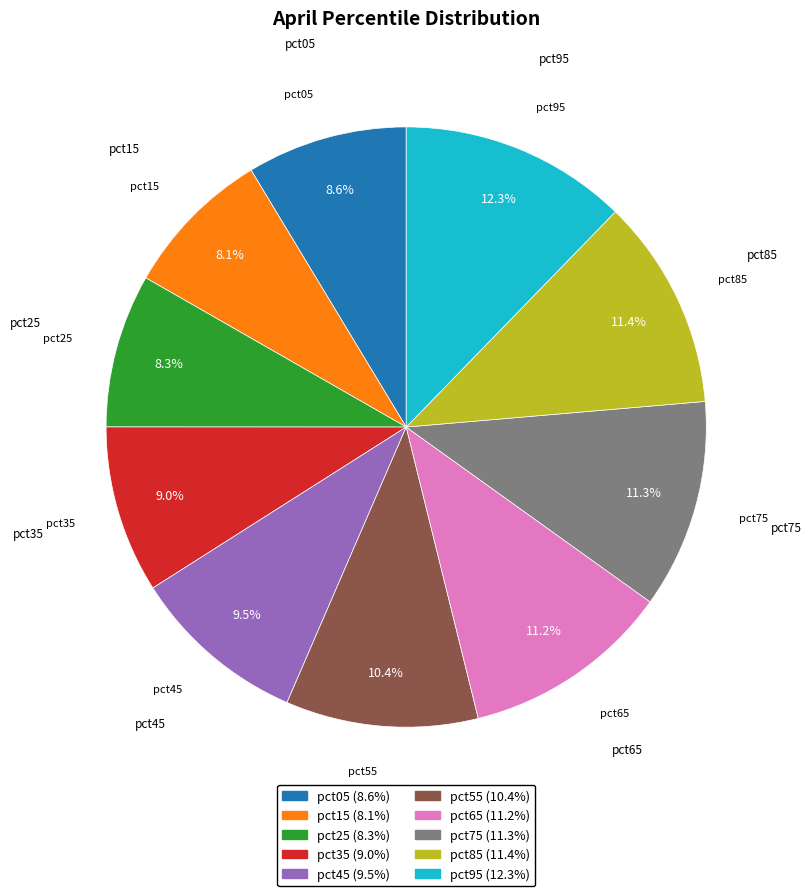

To the nearest percent, what is the combined percentage of pct15 and pct45?

18%